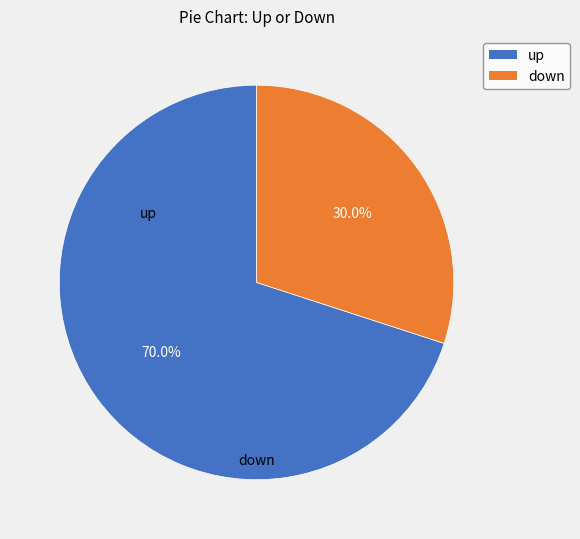

How much of the chart is everything except down?

70.0%